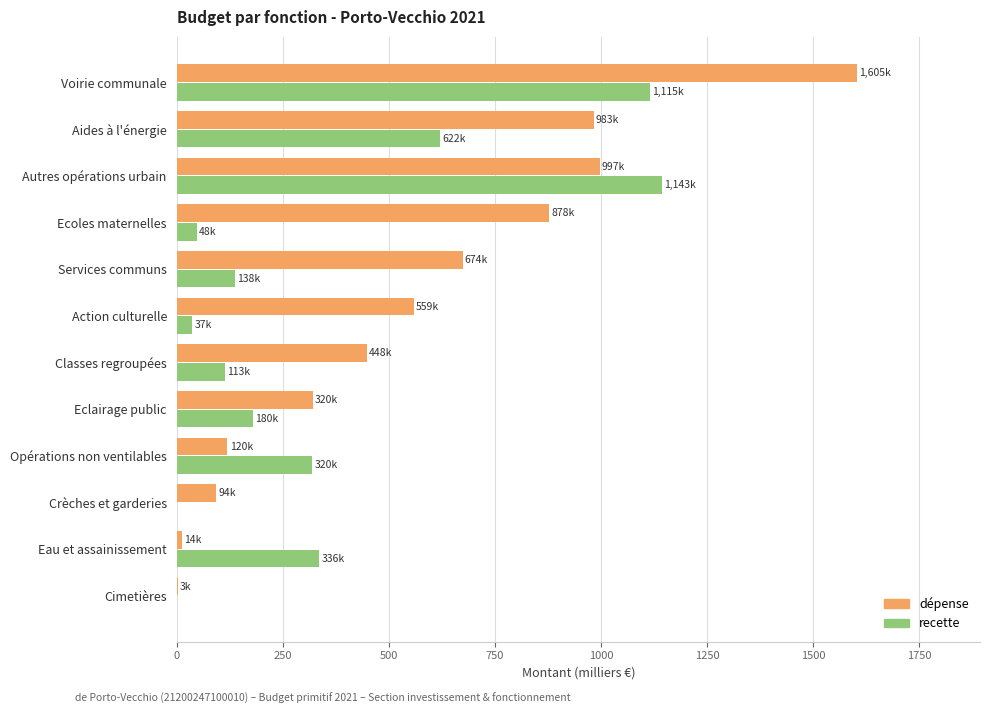

The value of recette at Aides à l'énergie is 621.9. True or false?

True